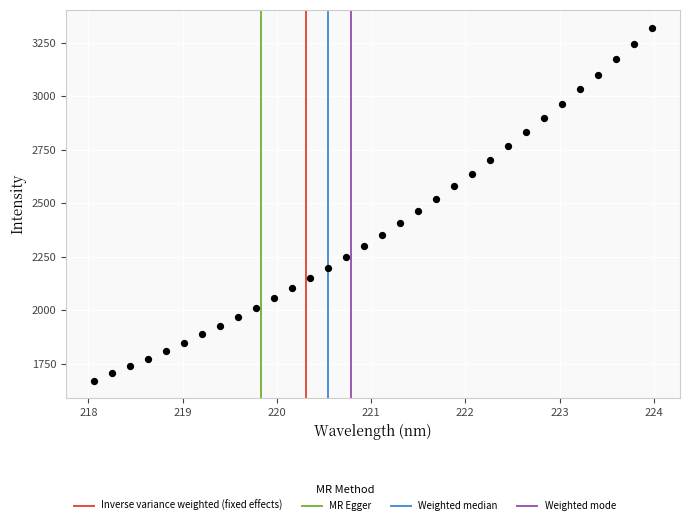

What is the range of X values (max minus min)?

5.9